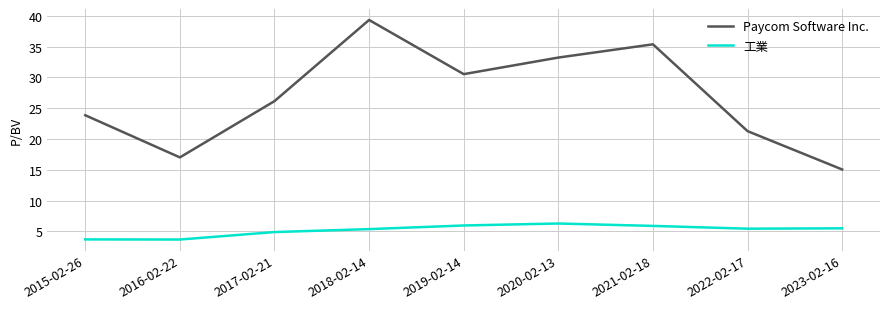

At which label does Paycom Software Inc. reach its peak?

2018-02-14